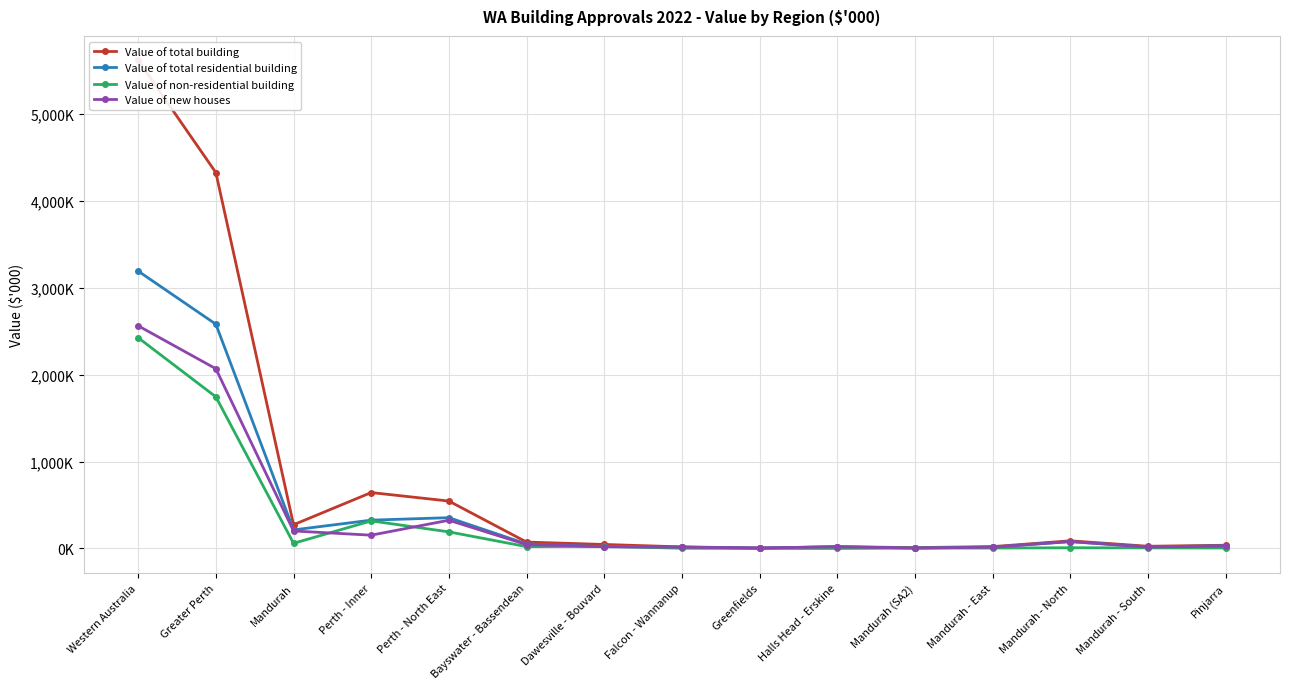

Rank the series at Perth - North East from highest to lowest value.

Value of total building, Value of total residential building, Value of new houses, Value of non-residential building